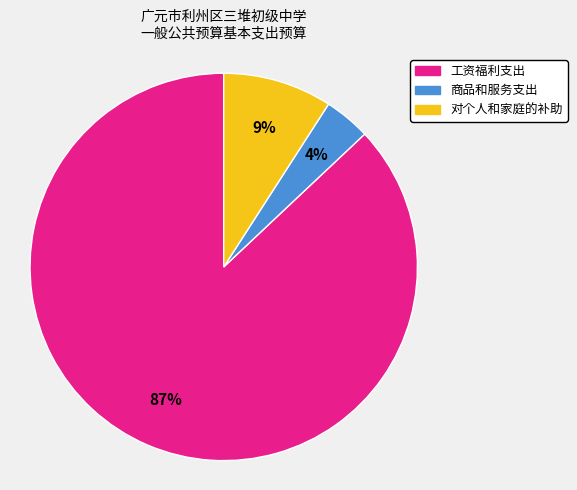

Combined, do 工资福利支出 and 对个人和家庭的补助 account for over 50%?

Yes